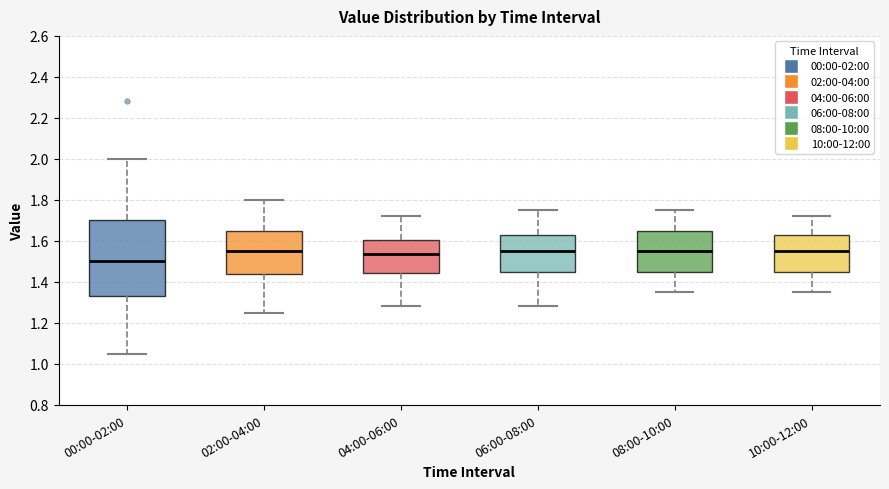

Reading left to right, transcribe this box plot: for each box, give where its median line is, the range the box spans, and where its two whiskers end, as read against the y-axis. The values are not printed on the chart, so give them approximately, as read against the axis.

00:00-02:00: median 1.50, box 1.34 to 1.70, whiskers 1.06 to 2.00
02:00-04:00: median 1.56, box 1.44 to 1.66, whiskers 1.26 to 1.80
04:00-06:00: median 1.54, box 1.44 to 1.60, whiskers 1.28 to 1.72
06:00-08:00: median 1.56, box 1.46 to 1.62, whiskers 1.28 to 1.76
08:00-10:00: median 1.56, box 1.46 to 1.66, whiskers 1.36 to 1.76
10:00-12:00: median 1.56, box 1.46 to 1.62, whiskers 1.36 to 1.72